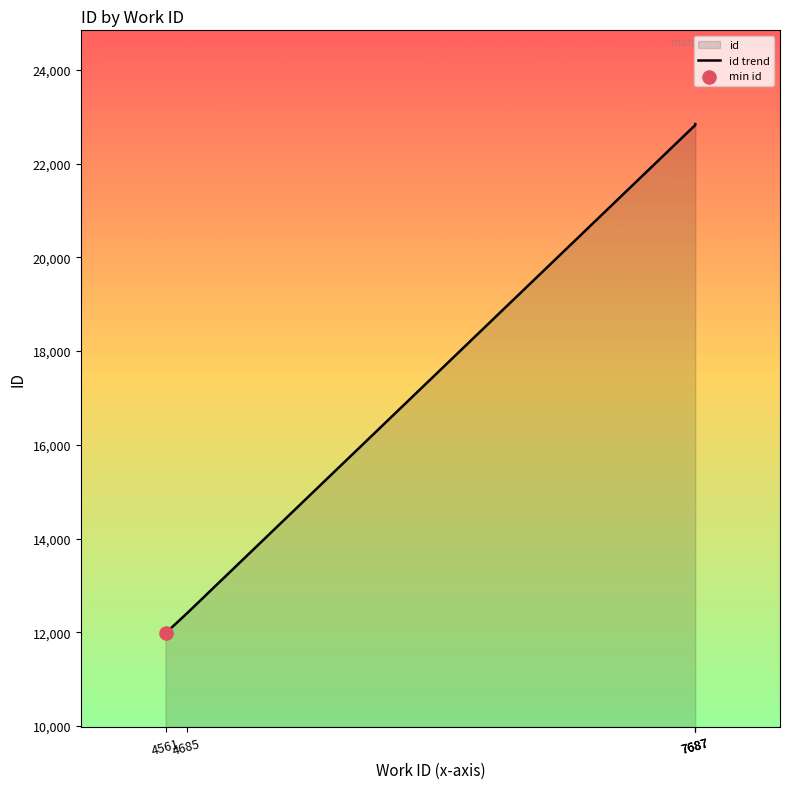

Approximately how many times larger is the value at 7687 compared to 4685?

1.8